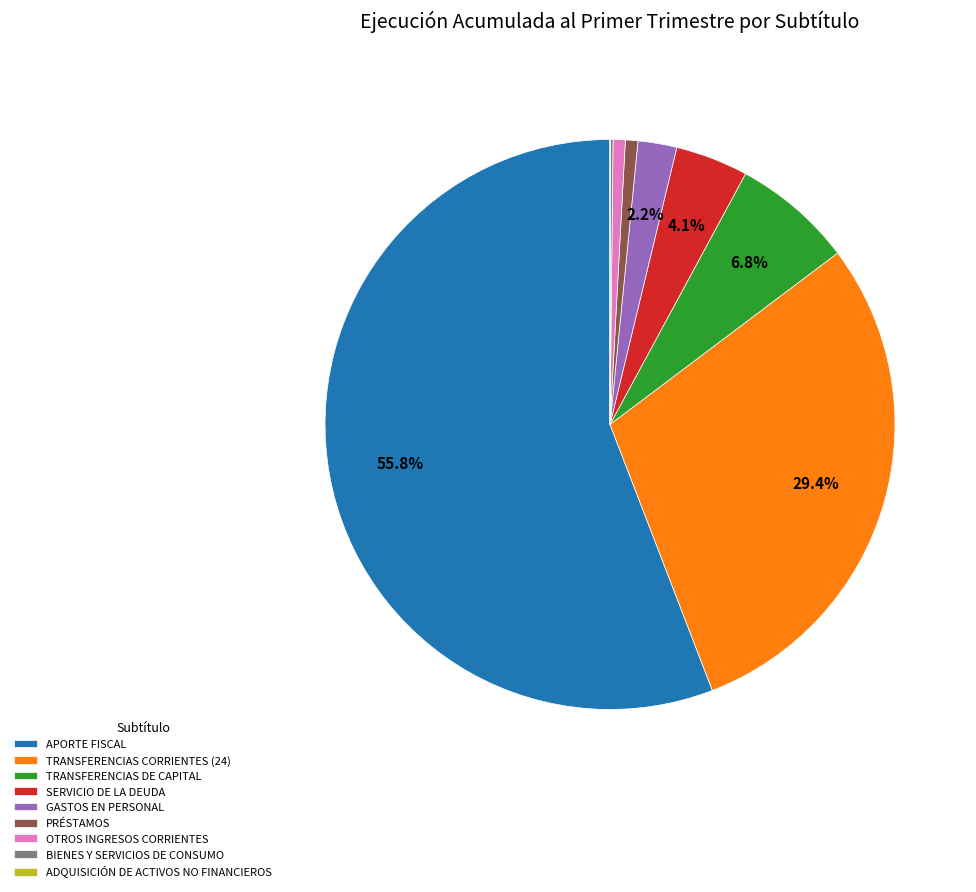

Between OTROS INGRESOS CORRIENTES and TRANSFERENCIAS DE CAPITAL, which is larger?

TRANSFERENCIAS DE CAPITAL